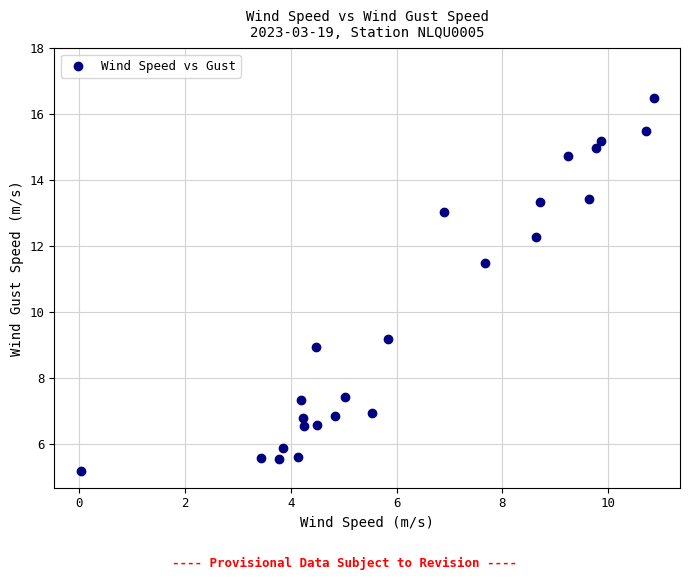

What Y value in the scatter plot is closest to 10?

9.2